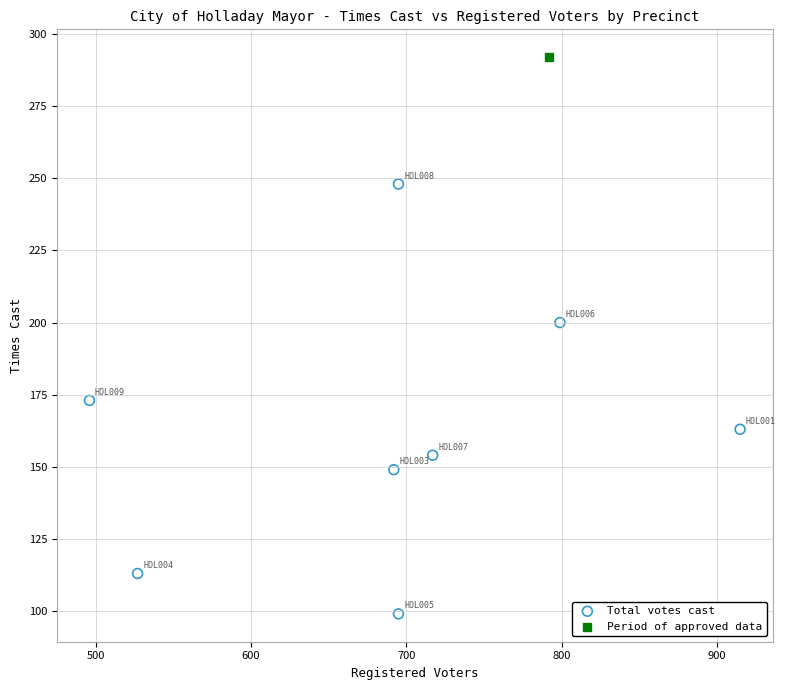

What are all the series names shown in the legend?

Total votes cast, Period of approved data